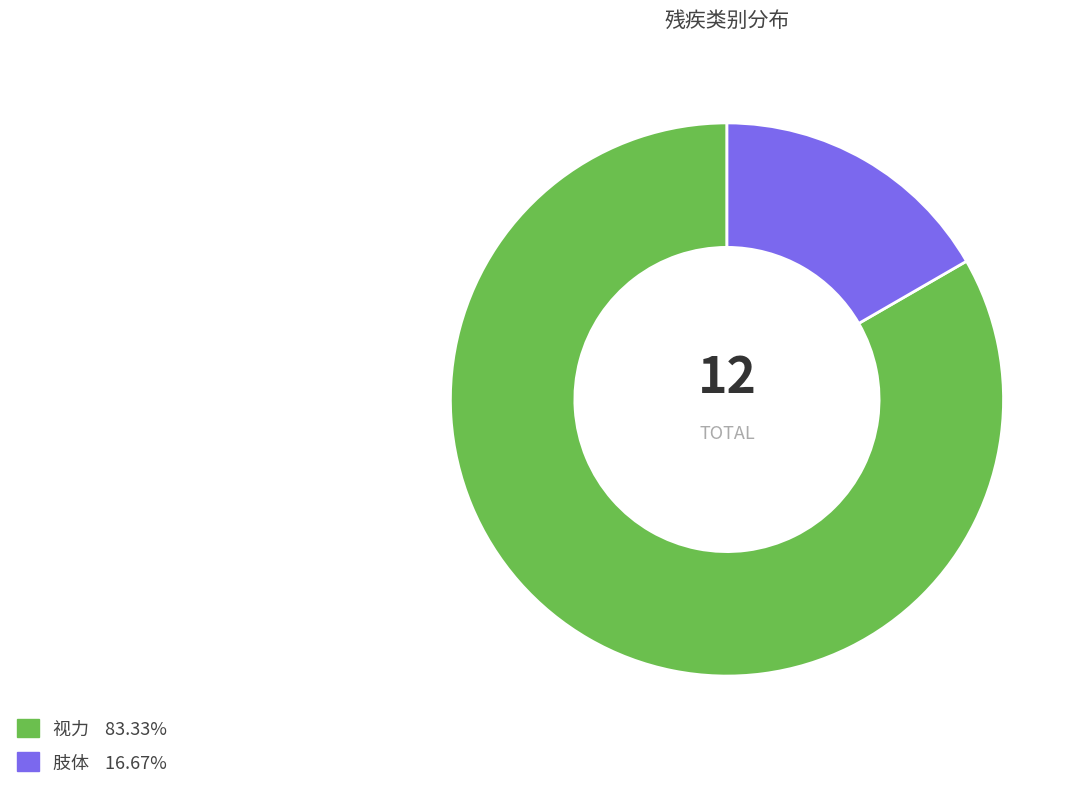

How many slices are in this pie chart?

2